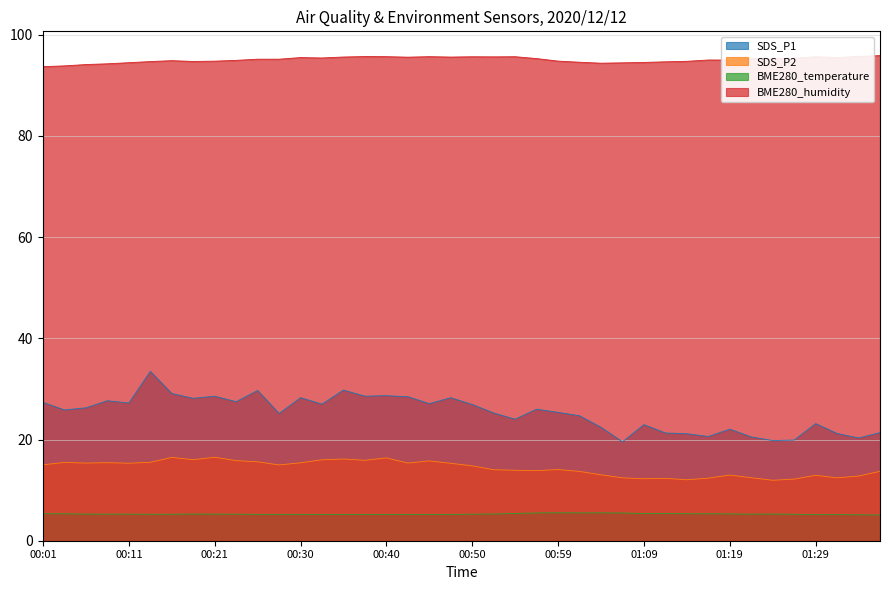

Between 00:23 and 00:11, which is larger?

00:23